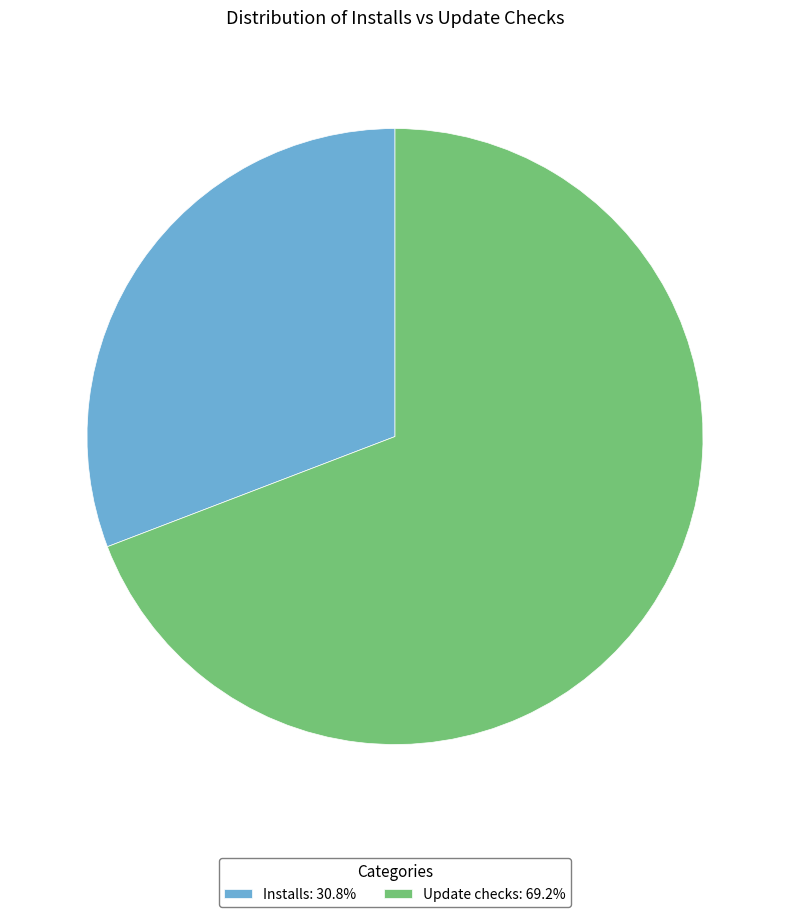

Is there a majority slice in this chart?

Yes